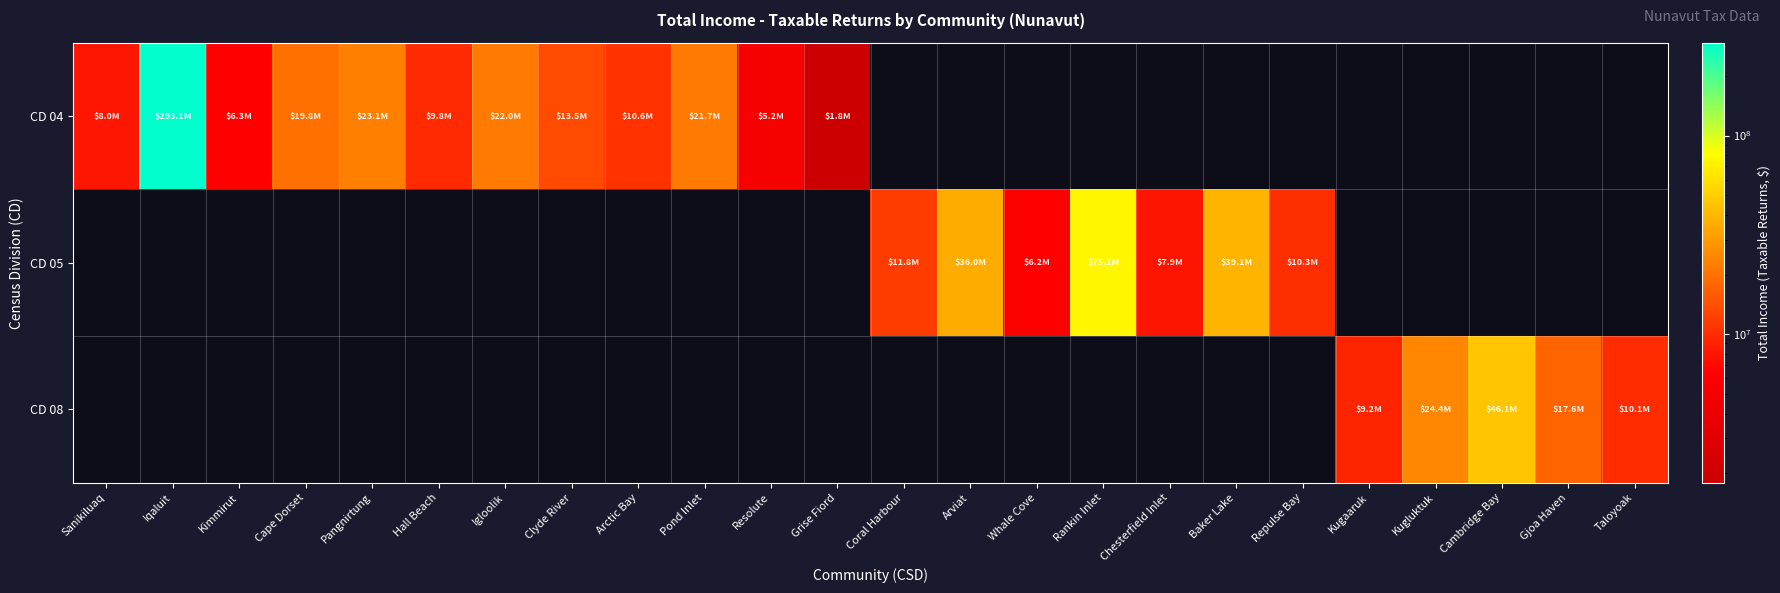

Which series changed the most between Igloolik and Pond Inlet?

CD 04